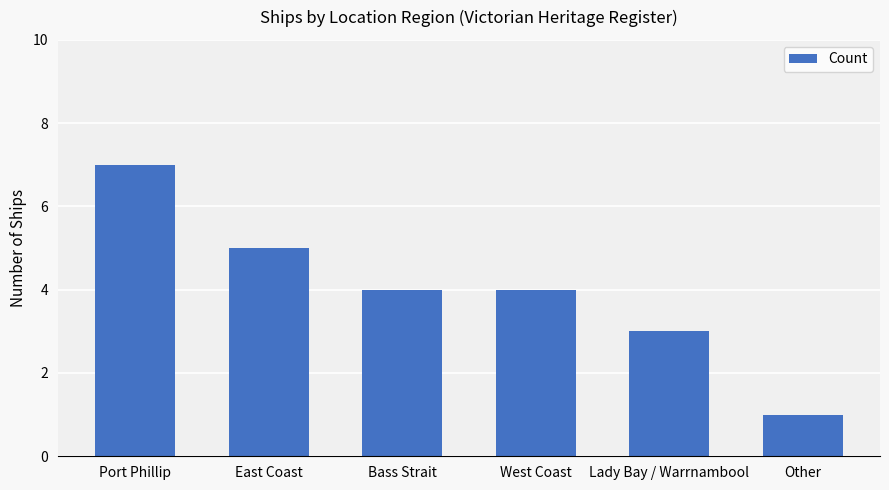

What position from the right is West Coast?

3